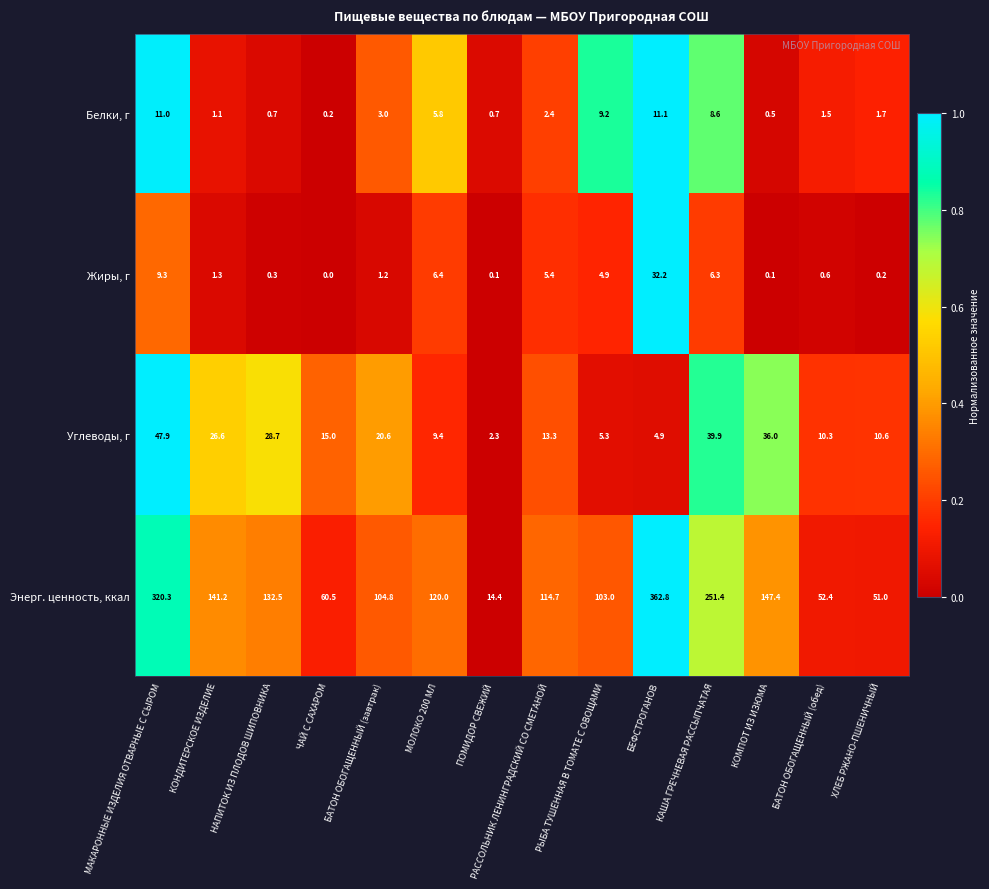

What is the difference between the second highest and second lowest values in the Жиры, г series?

9.2